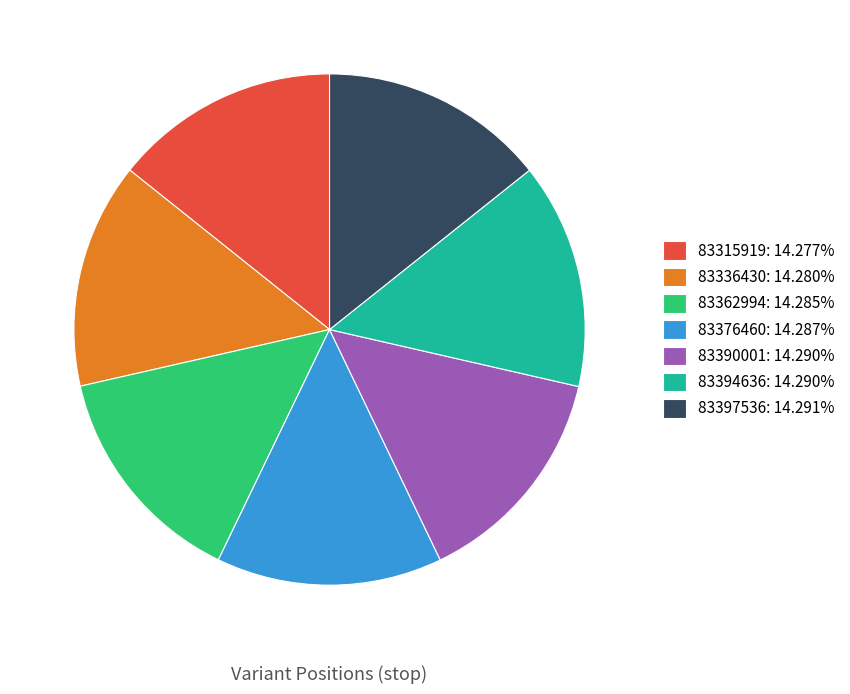

Do 83362994 and 83394636 together represent more than half of the pie?

No